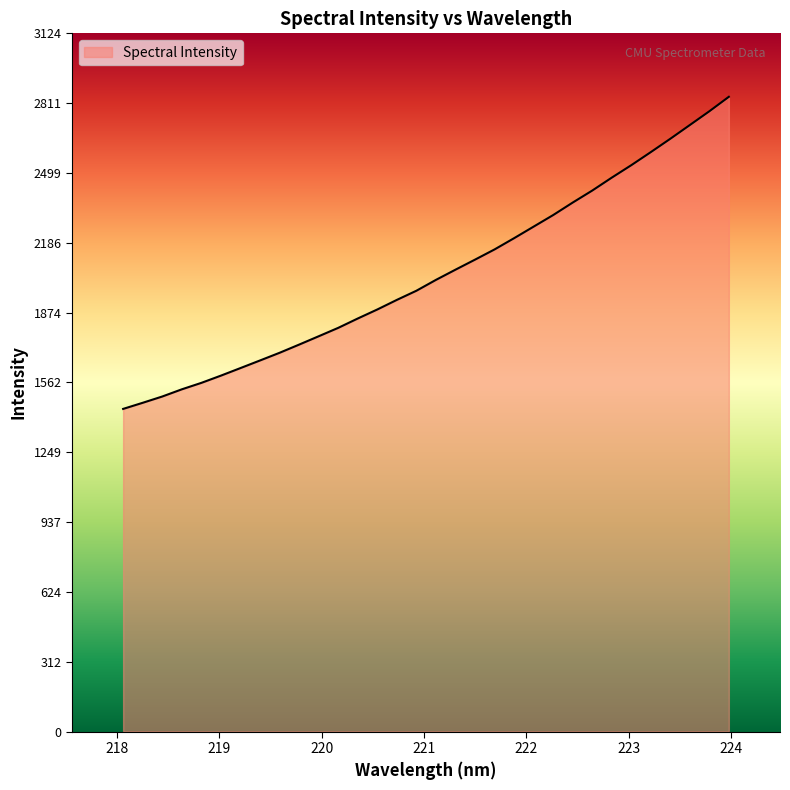

What is the greatest value displayed?

2840.1